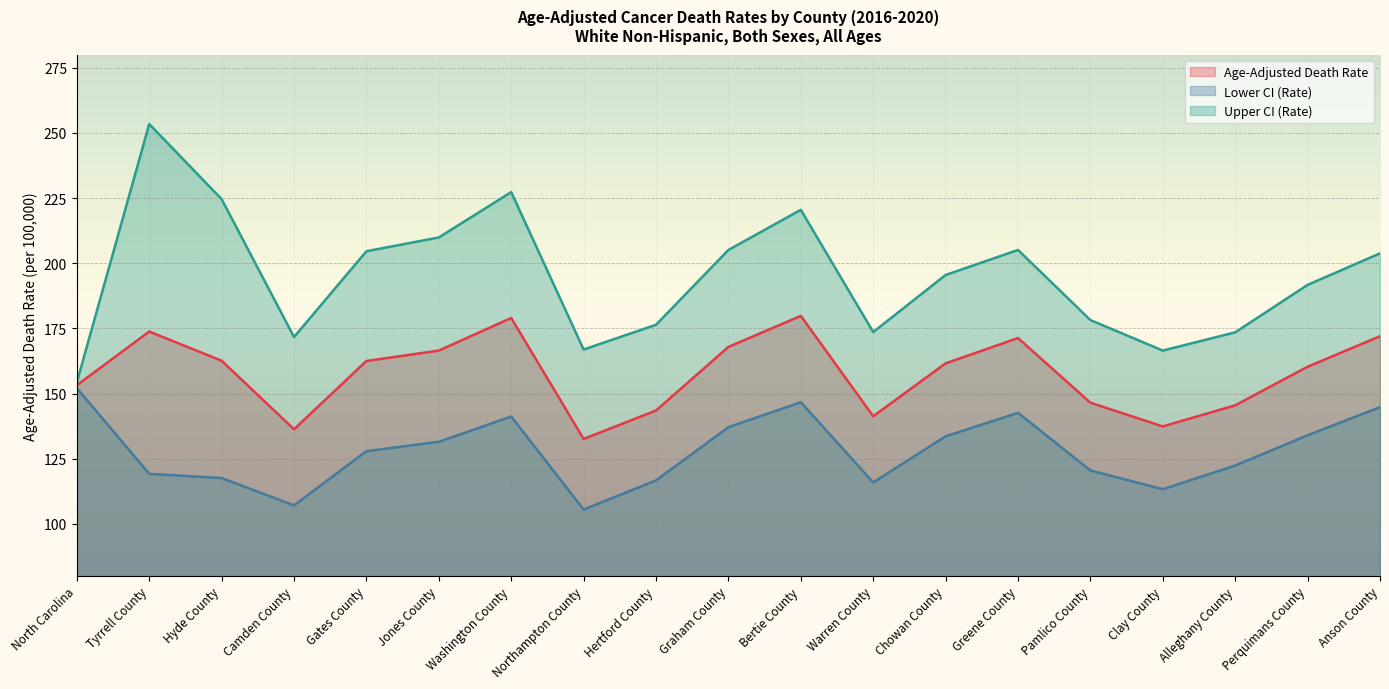

What is the minimum value for Upper CI (Rate)?

154.3